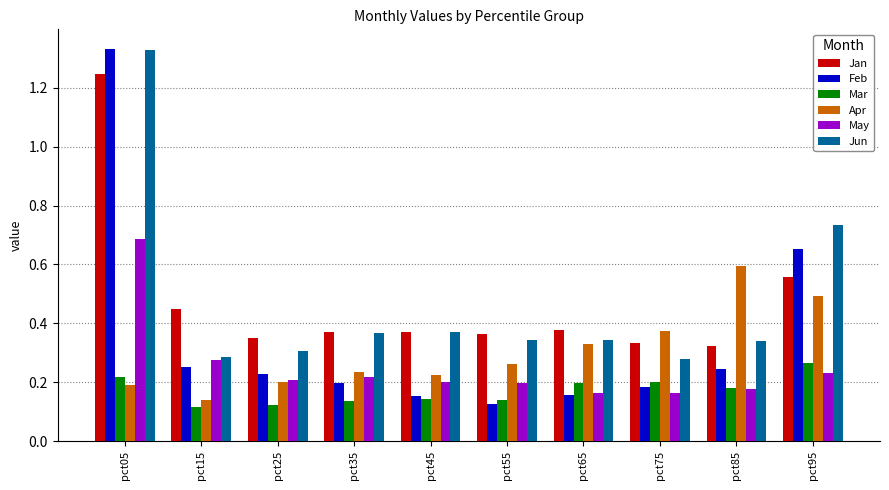

Which series has the largest range (max minus min)?

Feb